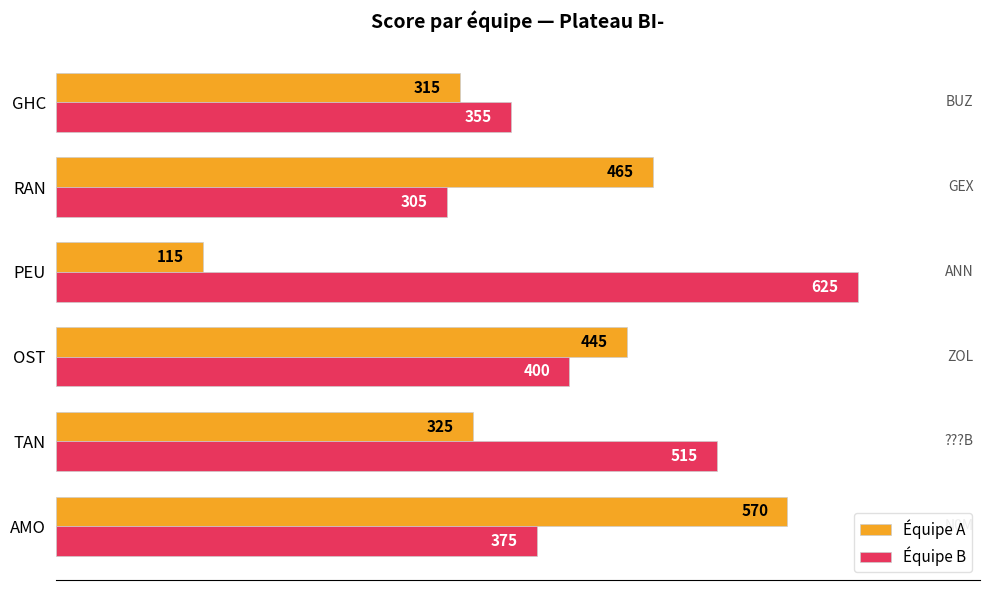

Is it true that Équipe B equals 494 at AMO?

False